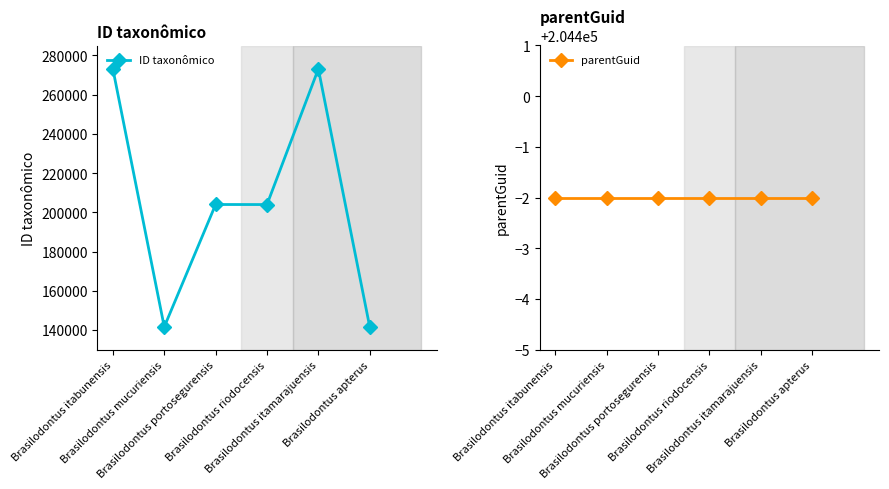

Which series has the largest range (max minus min)?

ID taxonômico